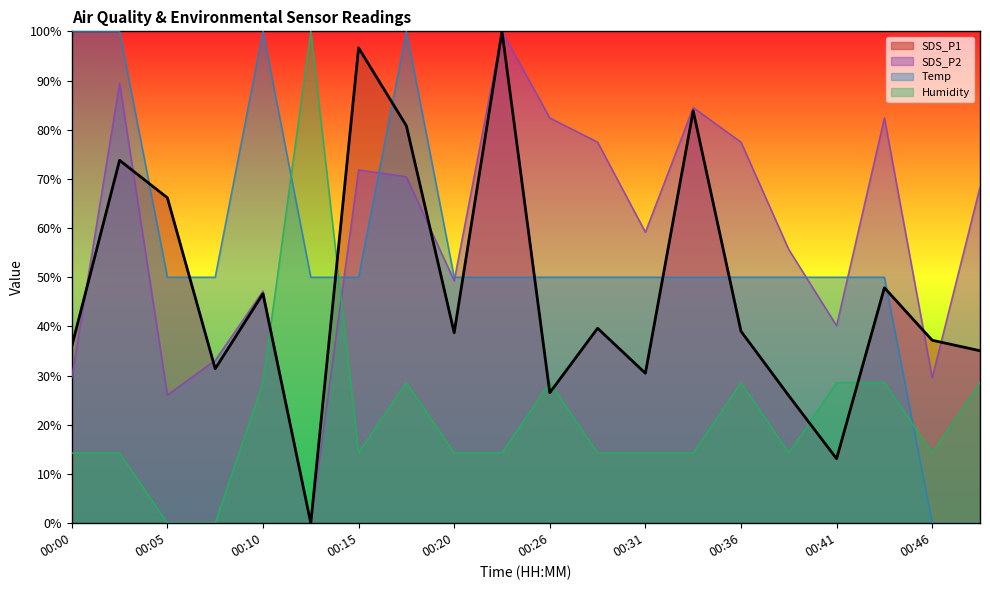

What is the difference between the Temp values at 00:18 and 00:48?

100.0